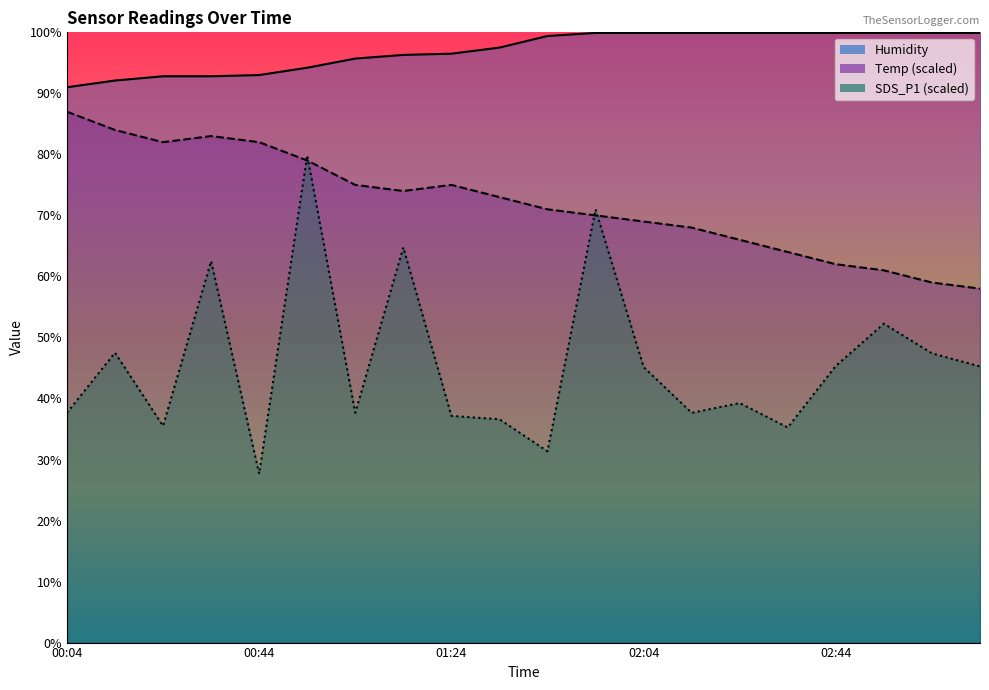

Is the value of Temp at 01:44 greater than the value of Humidity at 02:44?

No